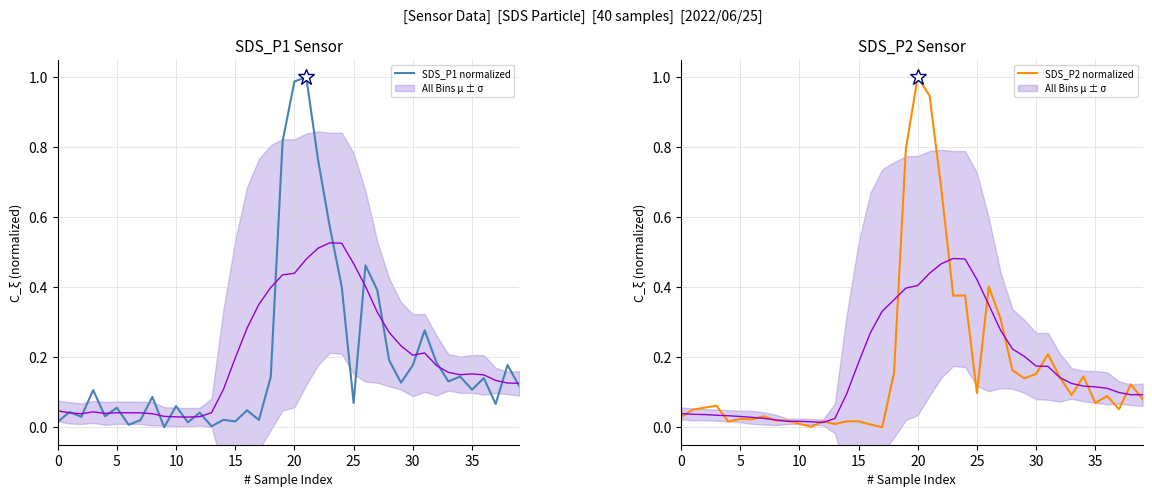

Which series changed the most between 10 and 11?

SDS_P1 normalized